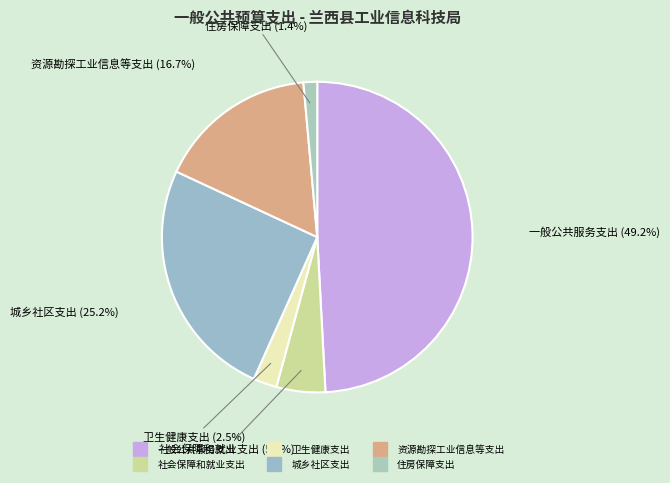

Is 卫生健康支出 the majority of the pie?

No